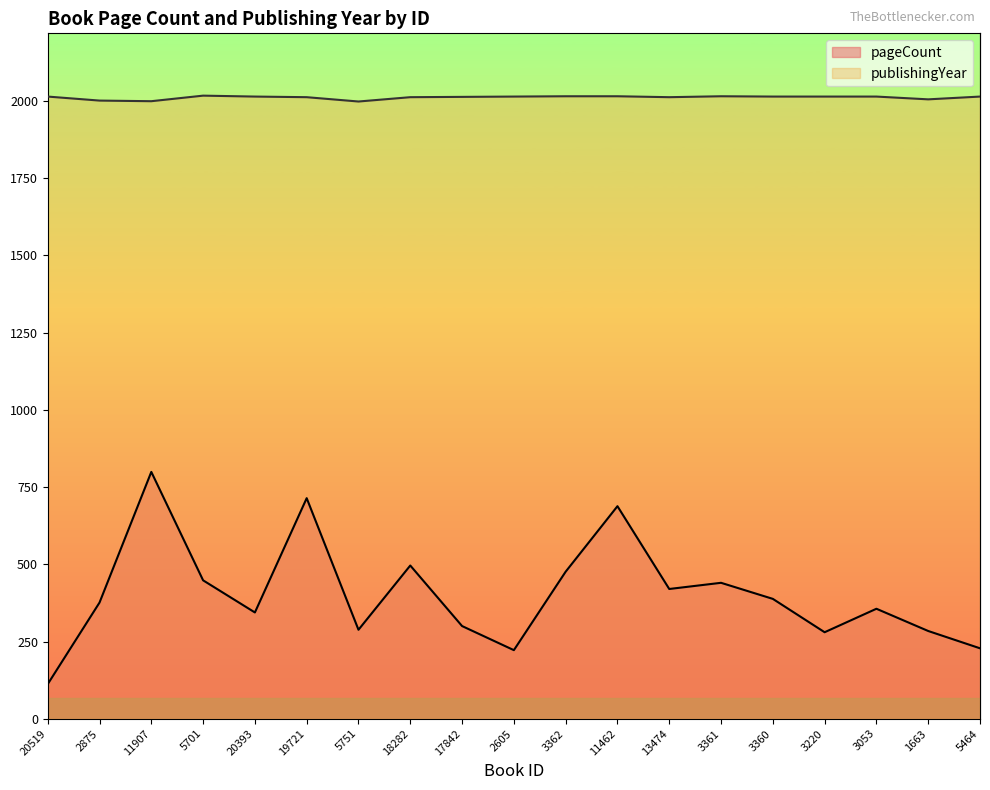

How many data points does each series have?

19